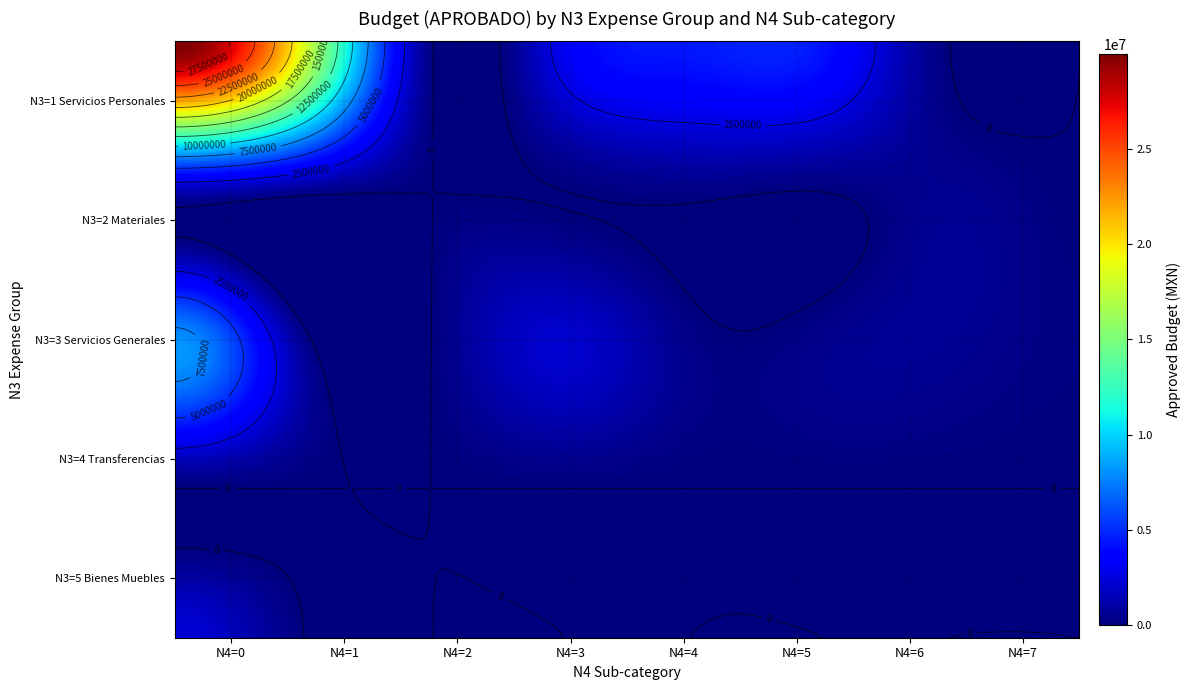

What is the greatest value displayed?

29968985.7